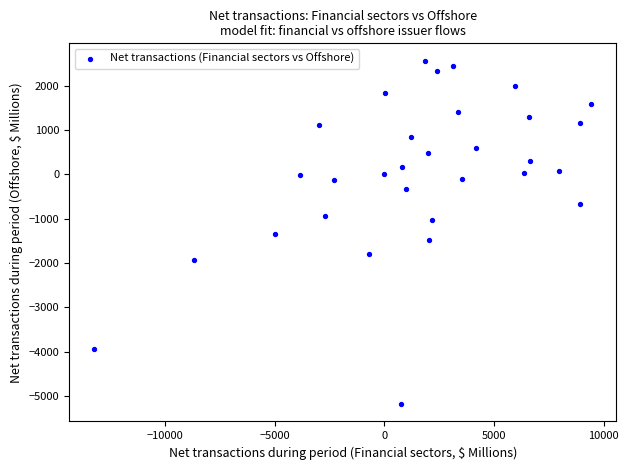

What is the range of Y values (max minus min)?

7758